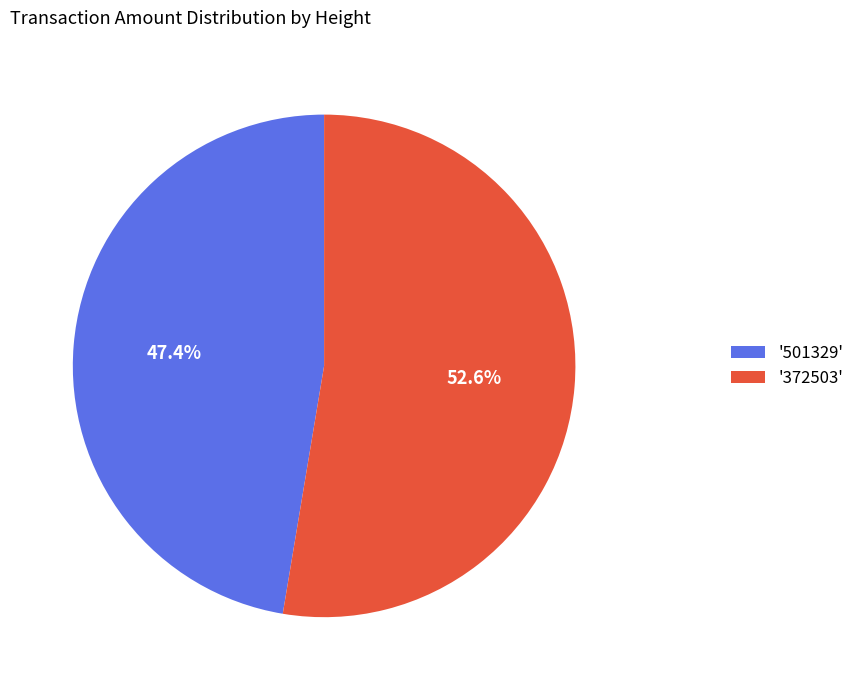

Rank the categories by value from highest to lowest.

'372503', '501329'